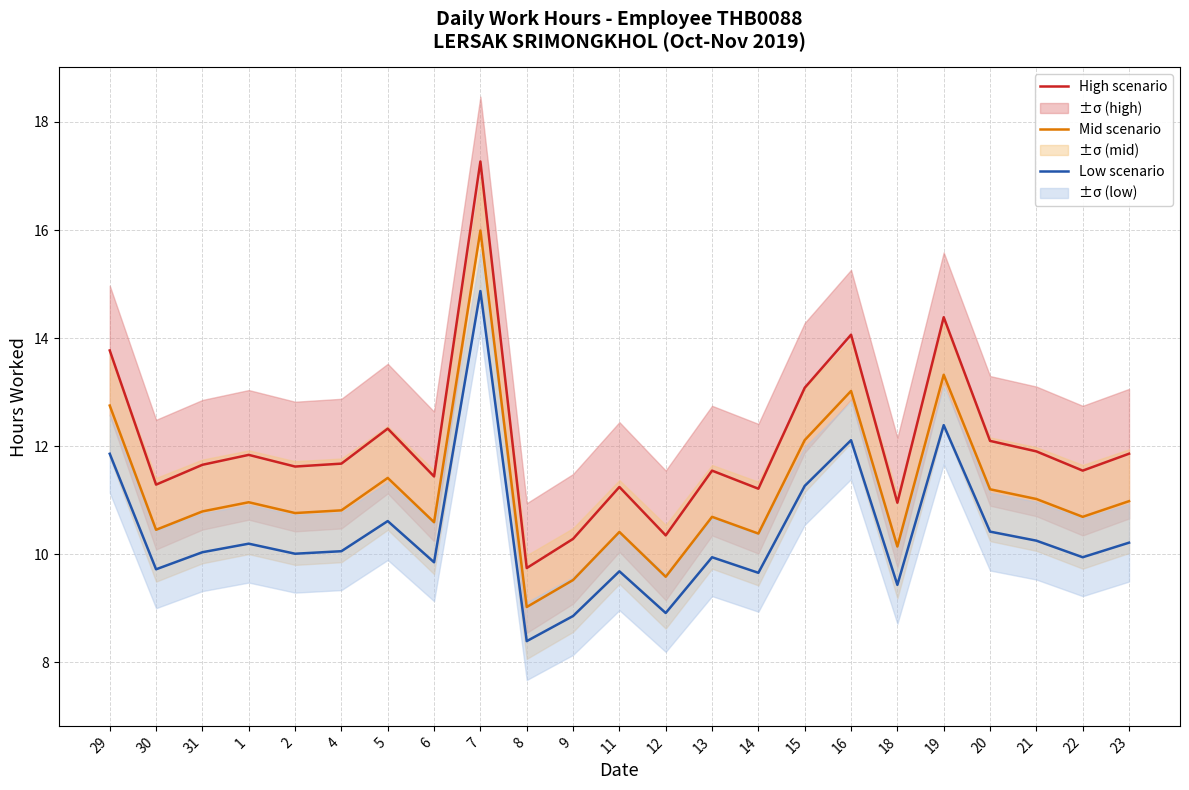

Is it true that Mid scenario equals 16.6 at 20?

False